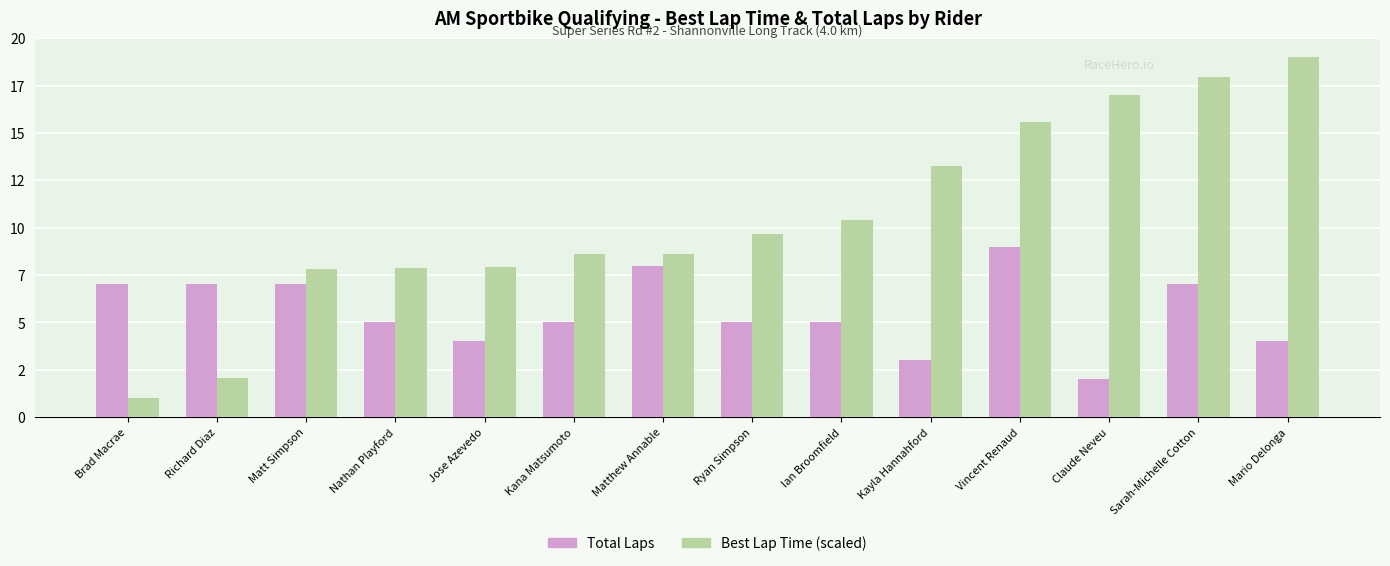

Does the chart contain any negative values?

No